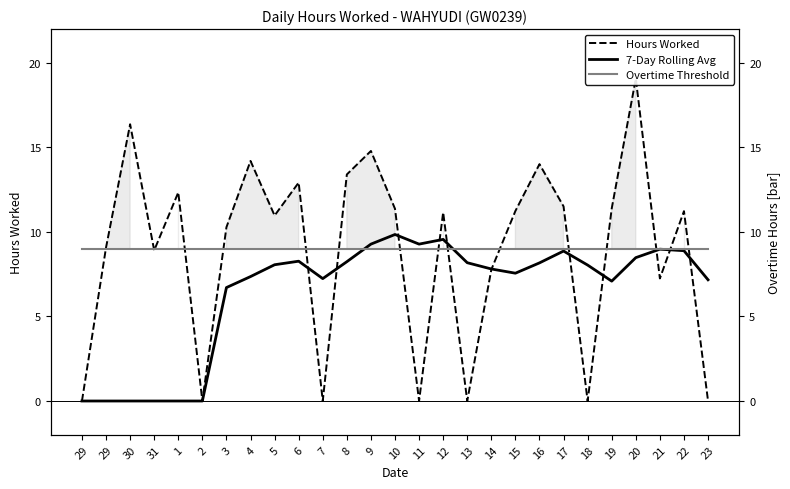

True or false: 7-Day Rolling Avg and Overtime Threshold intersect in this chart.

True